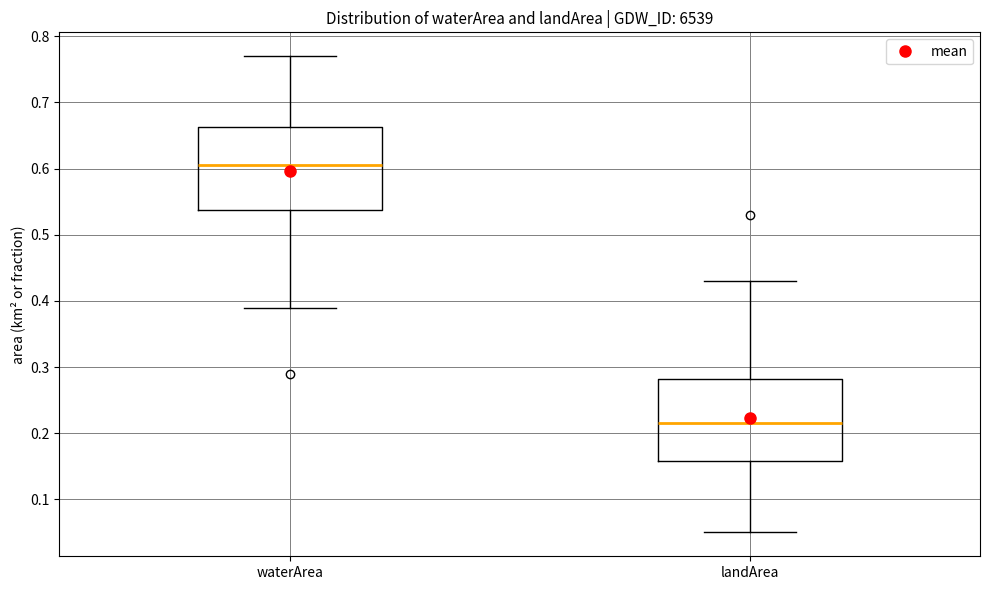

Reading left to right, read every box against the y-axis: the position of its median line, the range the box covers, and the ends of its whiskers. The values are not printed on the chart, so give them approximately, as read against the axis.

waterArea: median 0.61, box 0.54 to 0.66, whiskers 0.39 to 0.77
landArea: median 0.22, box 0.16 to 0.28, whiskers 0.05 to 0.43